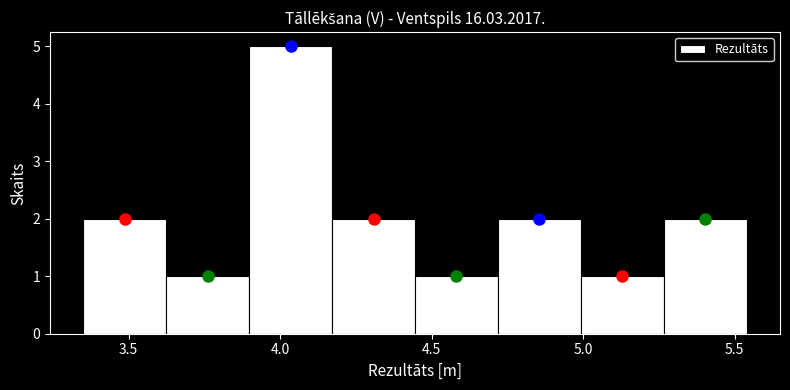

Reading left to right, transcribe this chart: for each bar, give the range it covers on the x-axis and its height. Neither the bar edges nor the heights are printed on the chart, so give them approximately, as read against the axes.

3.35 to 3.60: 2
3.60 to 3.90: 1
3.90 to 4.15: 5
4.15 to 4.45: 2
4.45 to 4.70: 1
4.70 to 5.00: 2
5.00 to 5.25: 1
5.25 to 5.55: 2